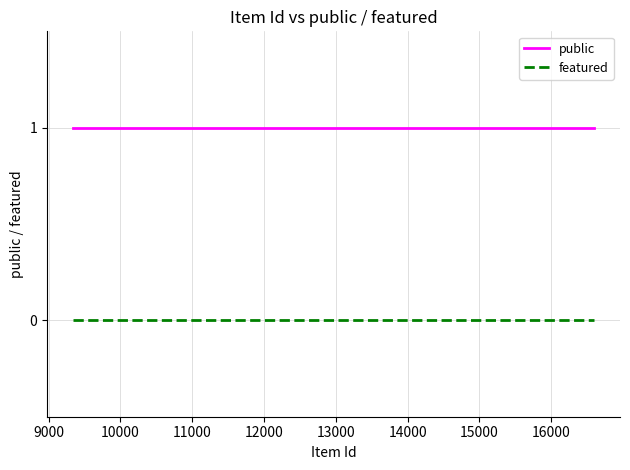

Which series has the largest total across all categories?

public